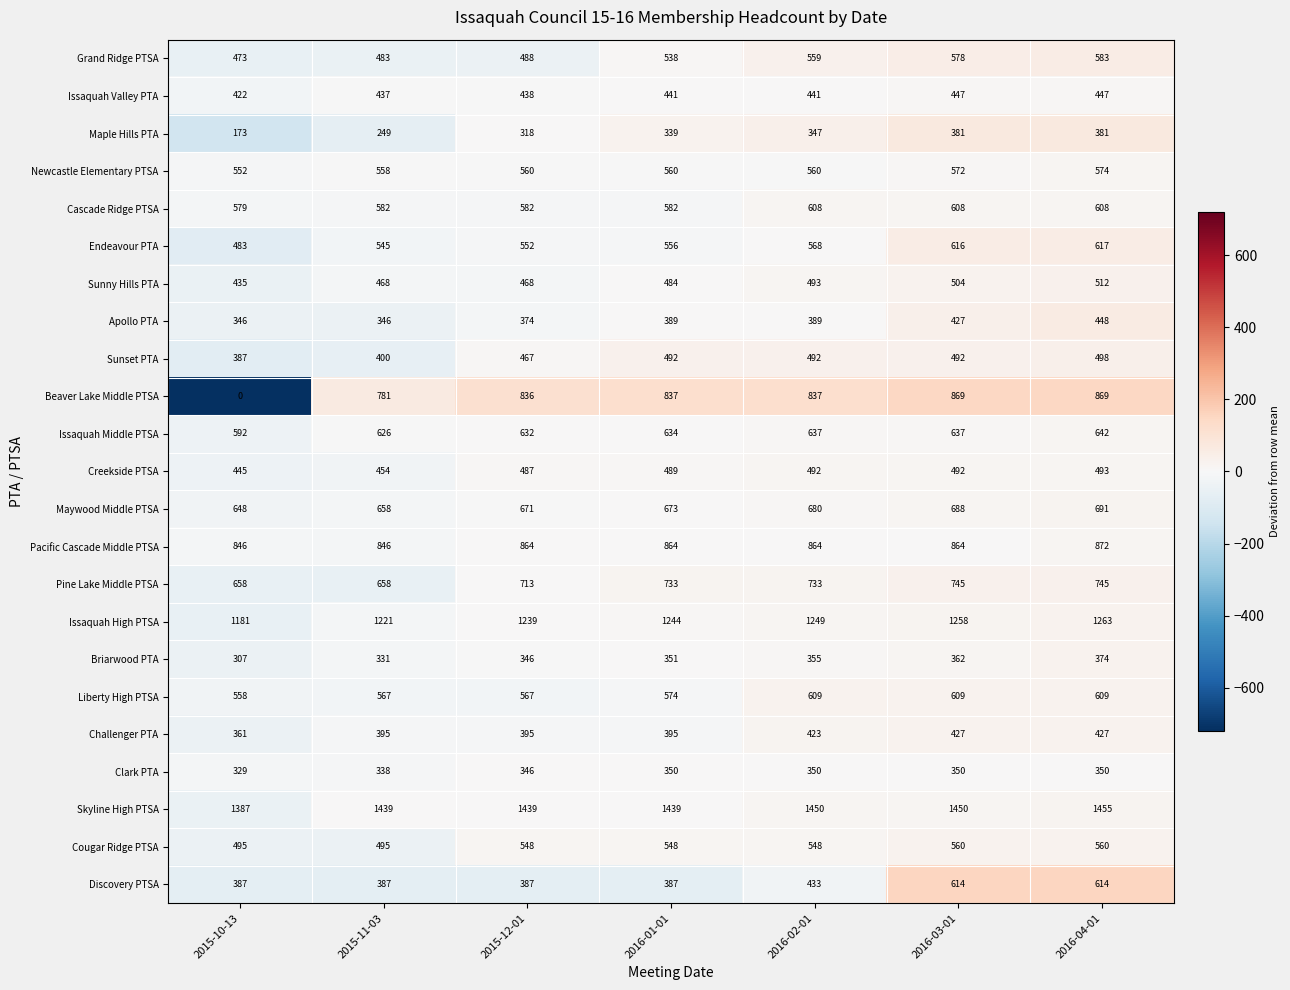

Which category has the highest value across all series?

2016-04-01